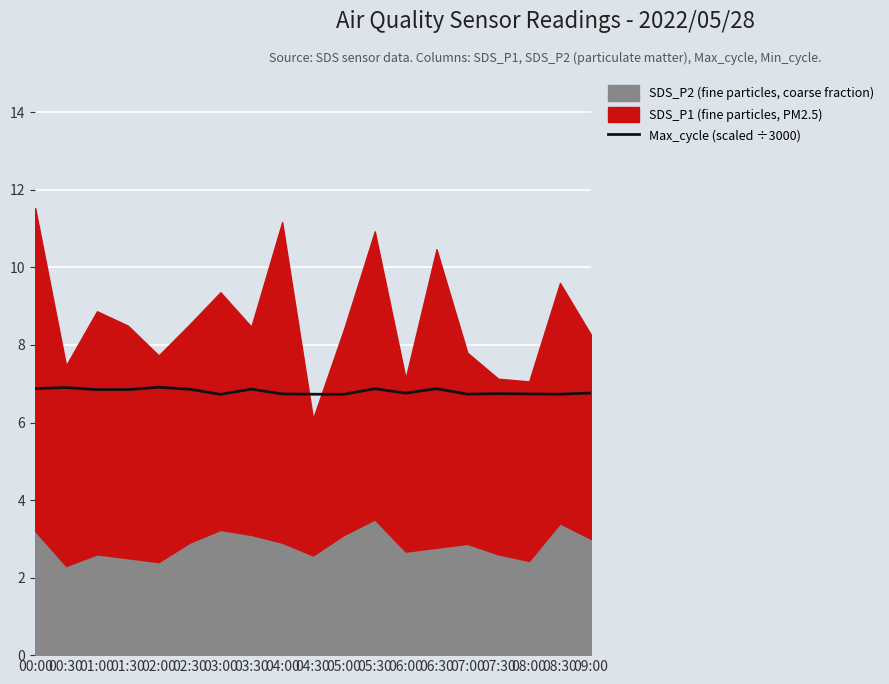

The value at 00:30 is 6.9. True or false?

True